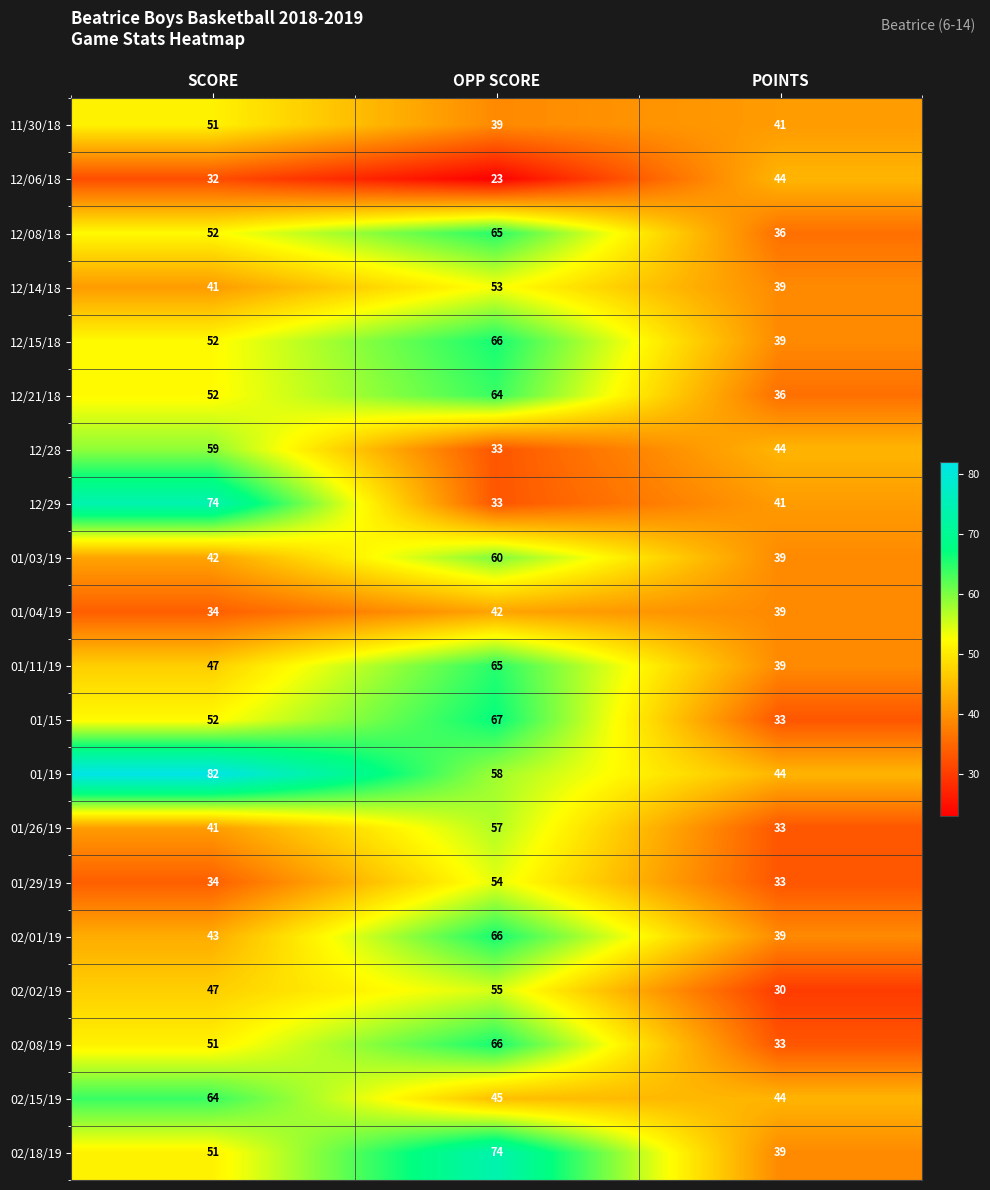

Where does the 12/28 series first go above 44?

SCORE